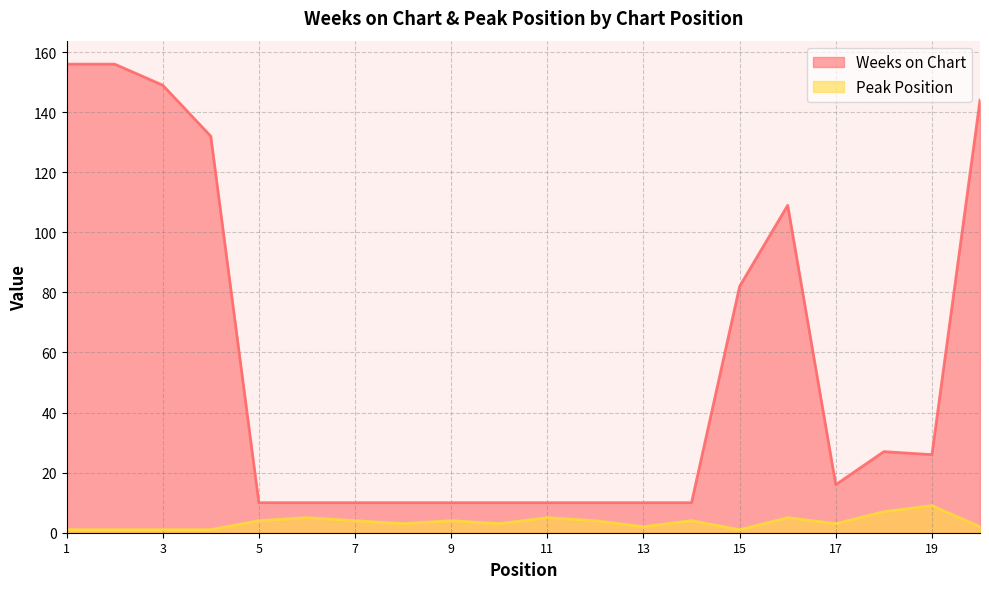

At how many categories does at least one series exceed 8?

20